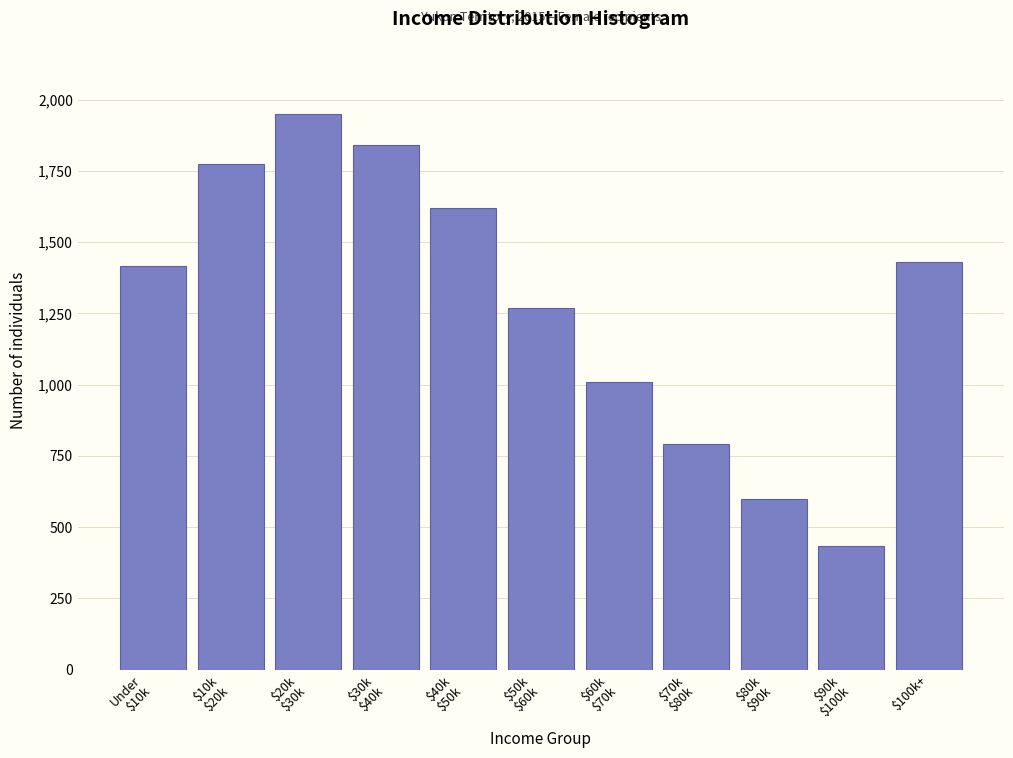

Reading left to right, list all the values displayed in this chart.

1415	1775	1950	1840	1620	1270	1010	790	600	435	1430